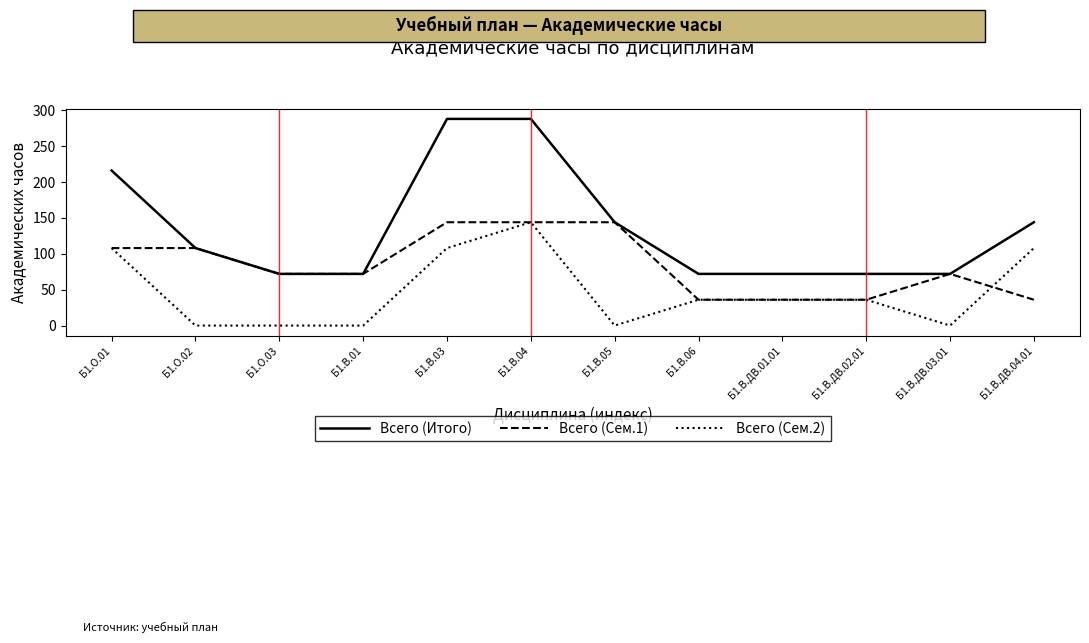

What is the minimum value for Всего (Сем.1)?

36